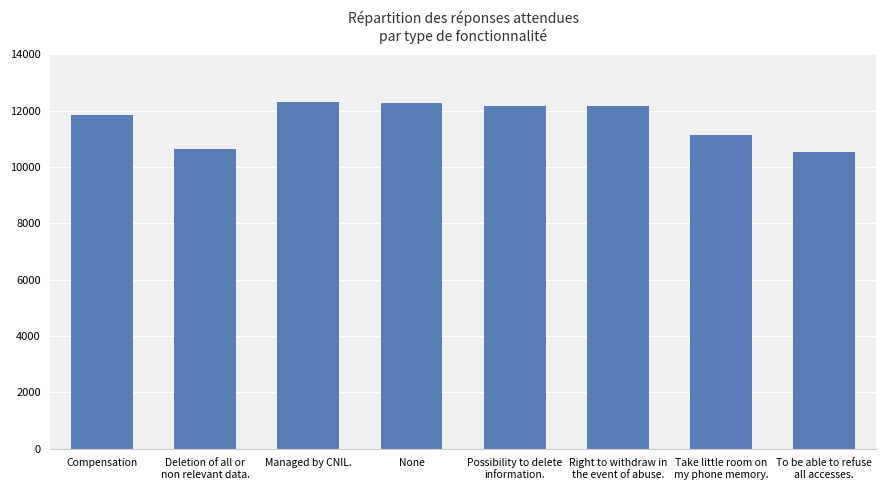

What is the label of the 8th bar from the left?

To be able to refuse
all accesses.